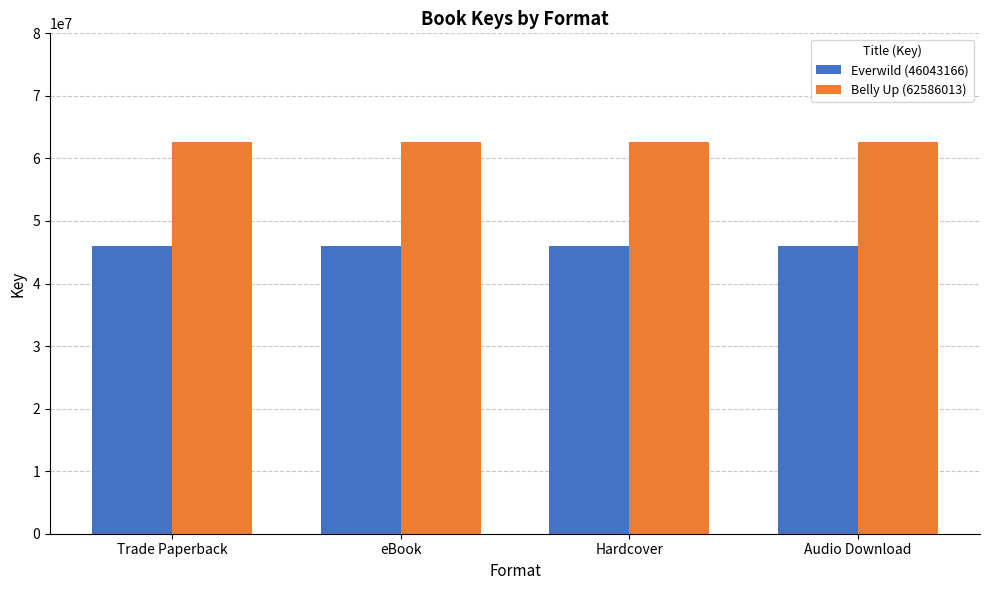

What position from the left is Audio Download?

4